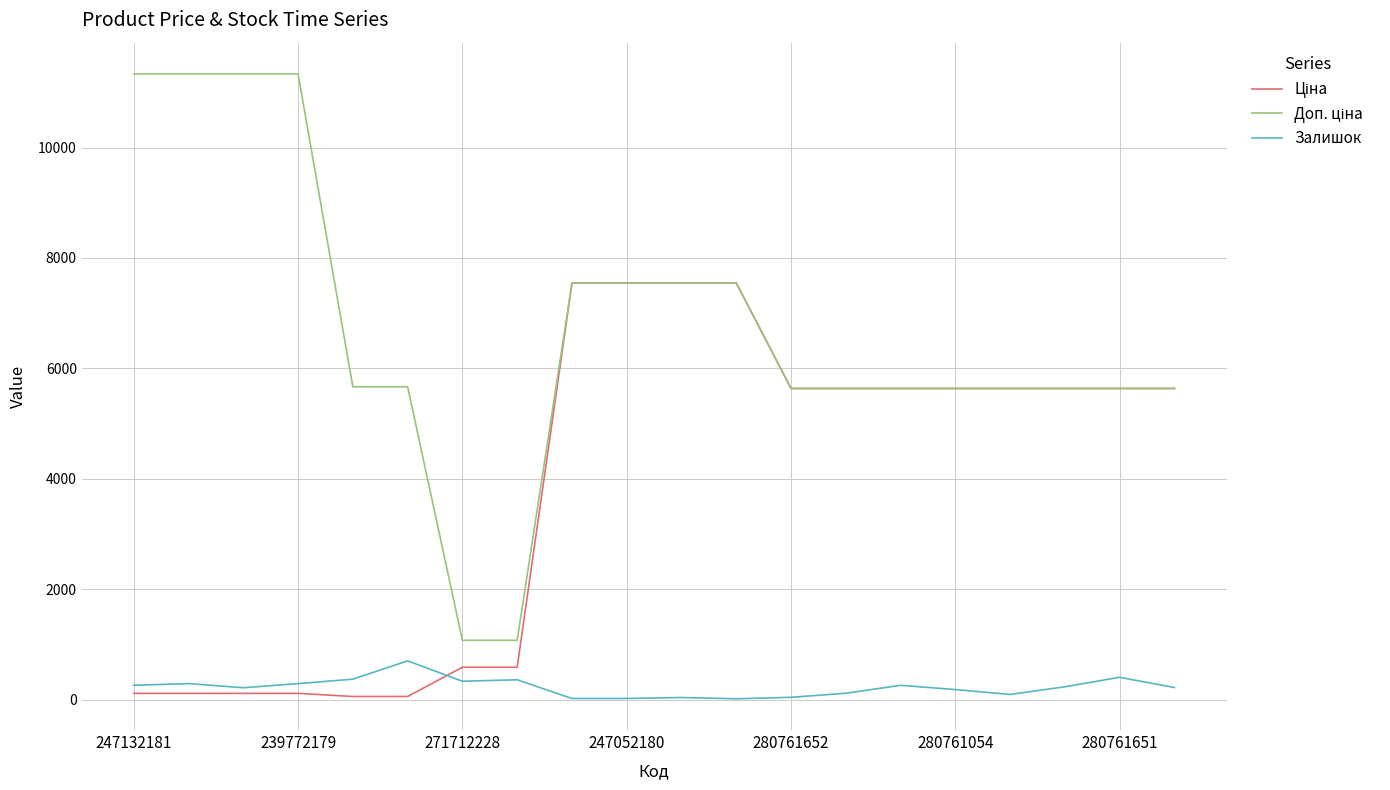

What is the greatest value displayed?

11334.0